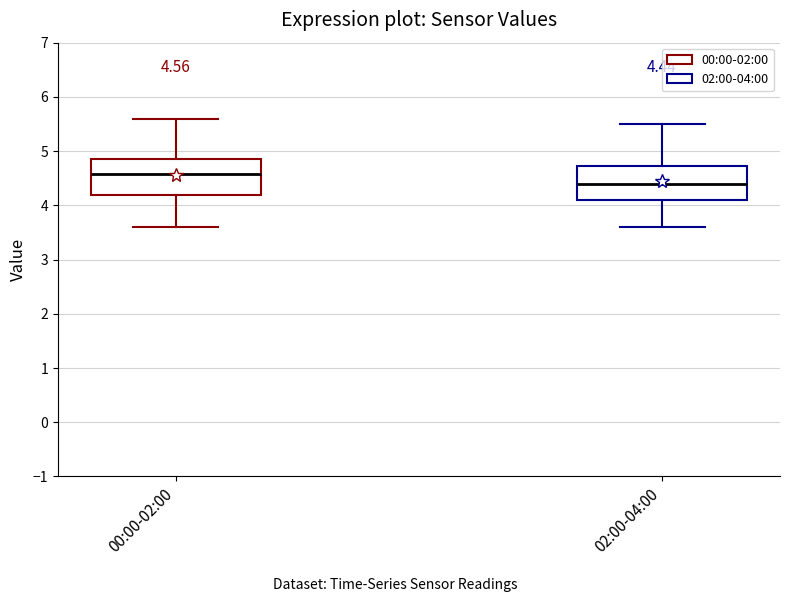

Which box has the lowest median line?

02:00-04:00